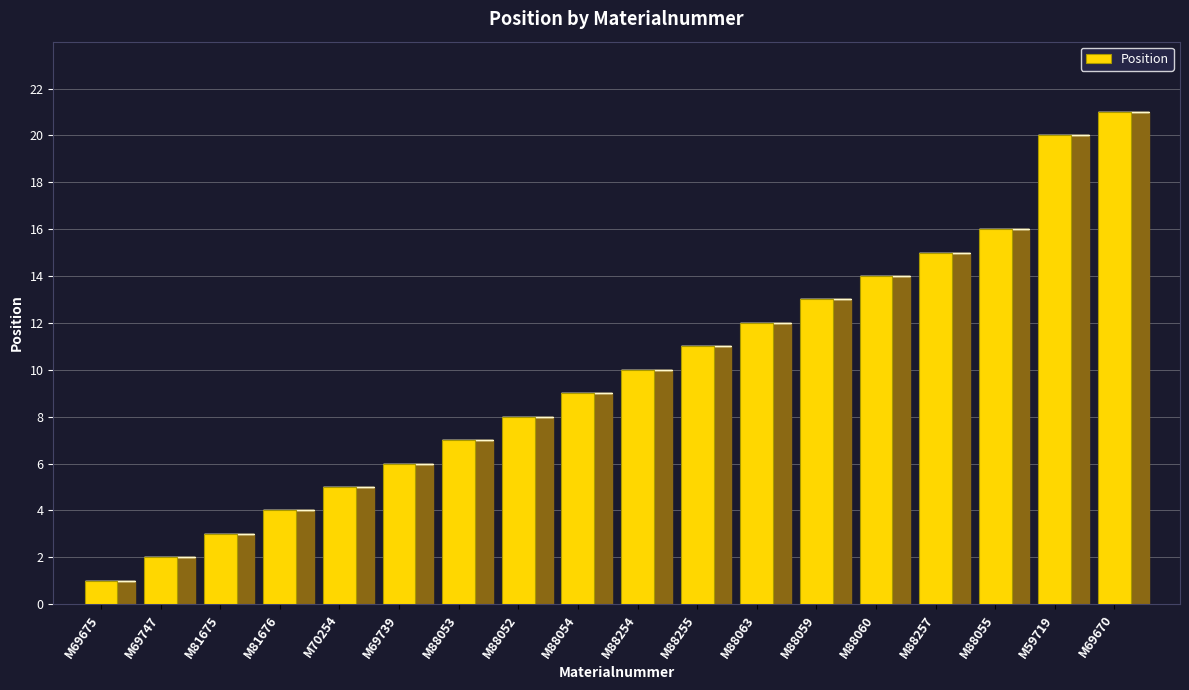

Rank the categories by value from lowest to highest.

M69675, M69747, M81675, M81676, M70254, M69739, M88053, M88052, M88054, M88254, M88255, M88063, M88059, M88060, M88257, M88055, M59719, M69670